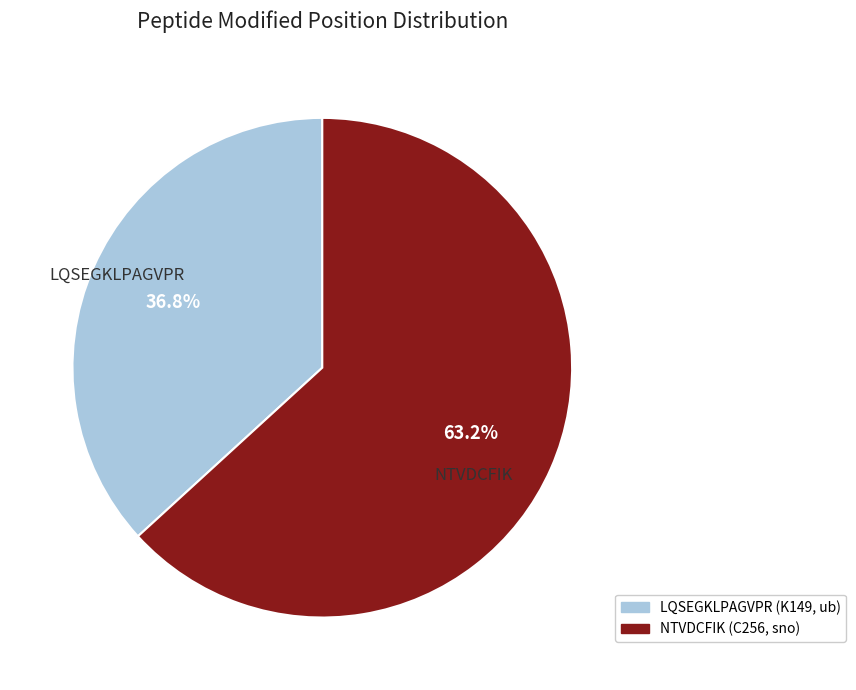

What is the majority slice?

NTVDCFIK